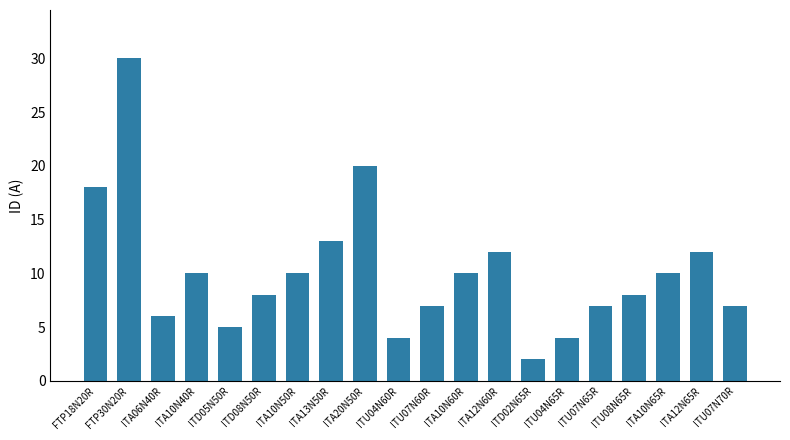

Is it true that the value at ITU07N70R is 9?

False